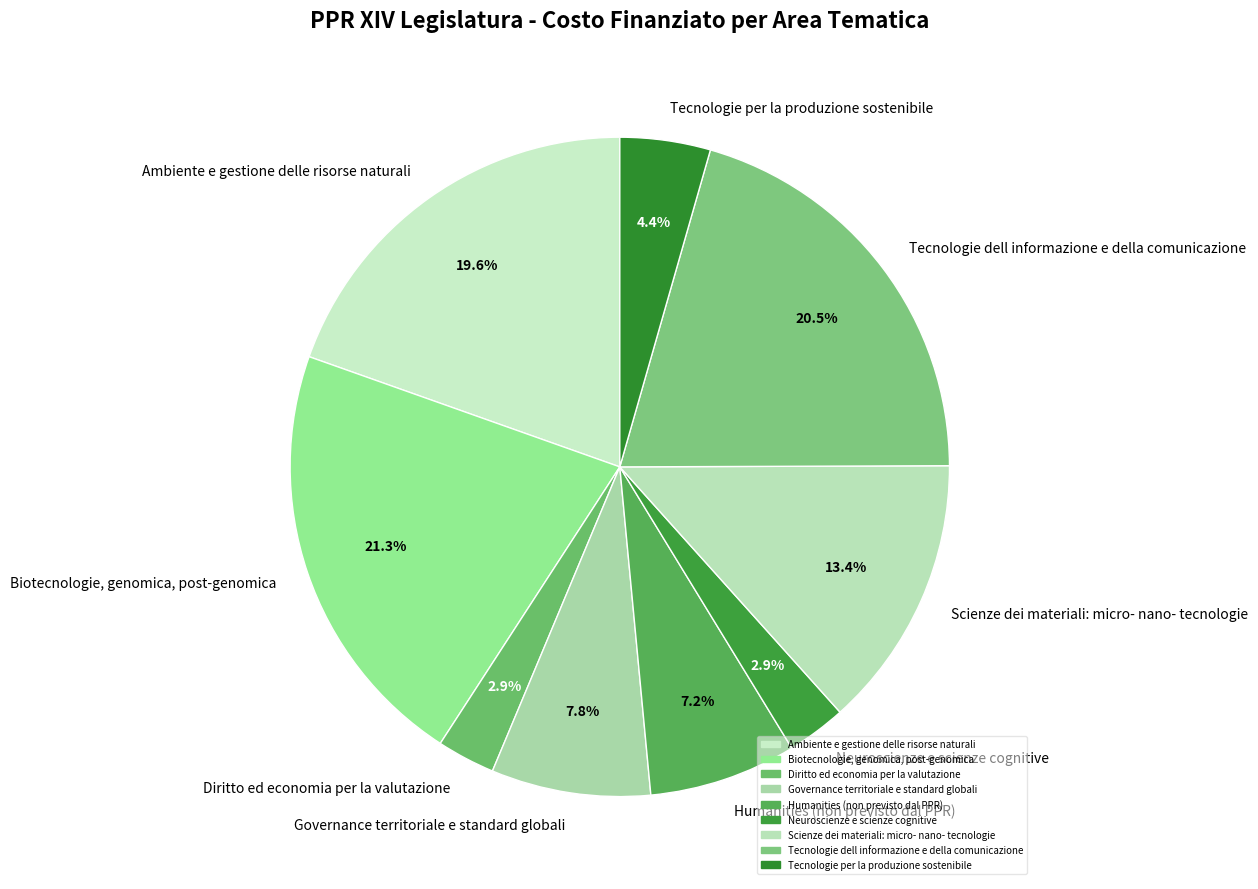

What percentage is the Humanities (non previsto dal PPR) slice, to the nearest percent?

7%